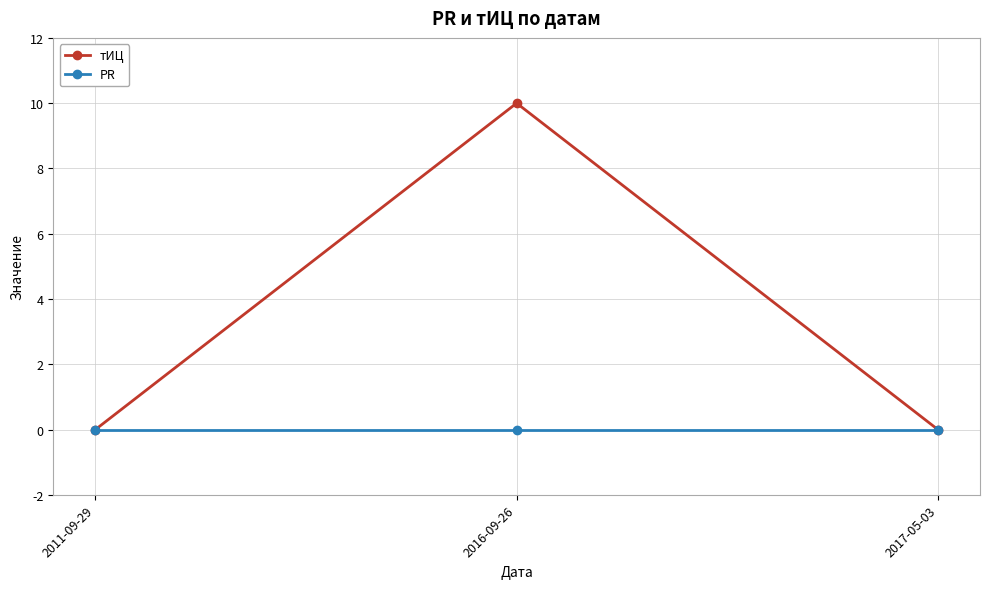

How many lines are shown in the chart?

2